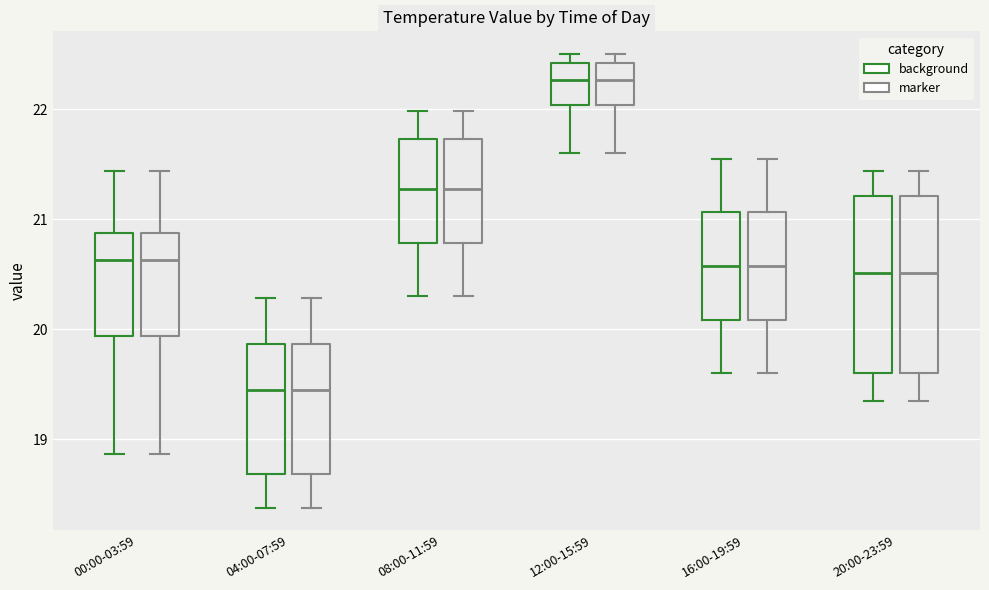

Where does the lower whisker of the box for 20:00-23:59 (marker) end on the y-axis? The values are not printed on the chart, so give them approximately, as read against the axis.

19.4